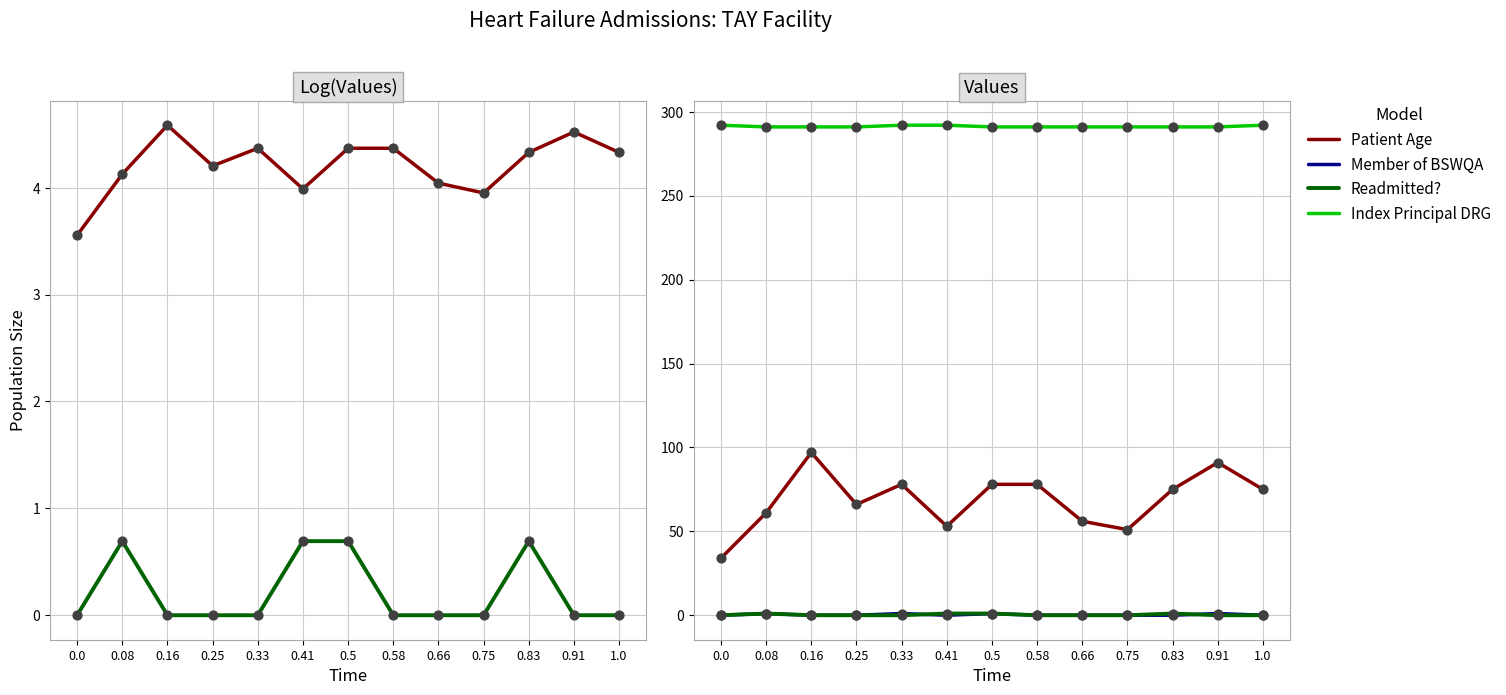

Which series has the largest total across all categories?

Index Principal DRG